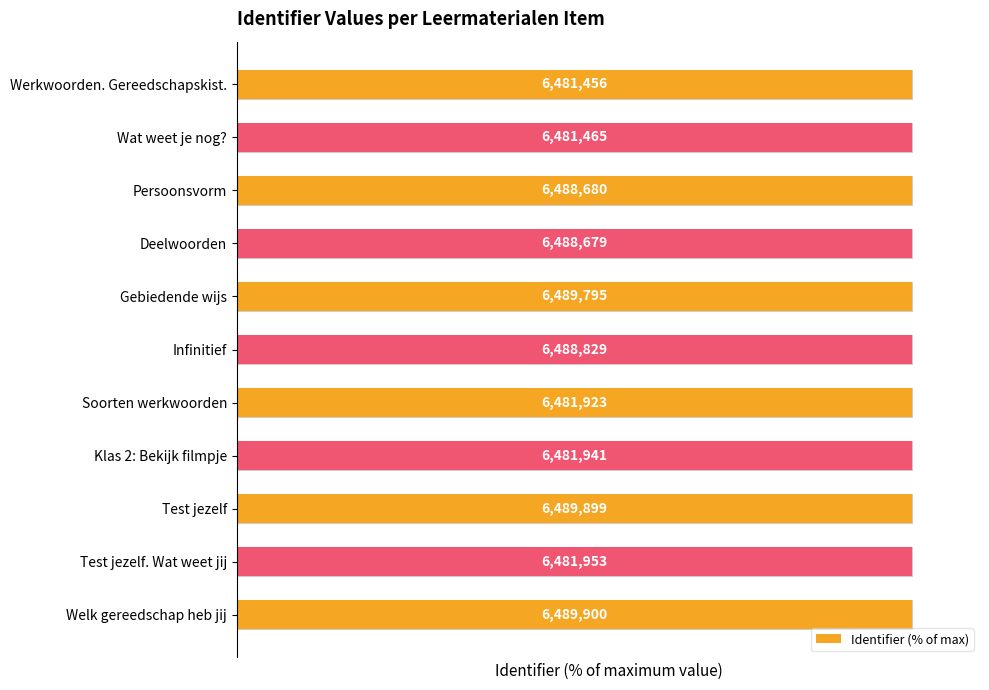

Reading left to right, extract all data points from this chart.

99.9	99.9	100.0	100.0	100.0	100.0	99.9	99.9	100.0	99.9	100.0